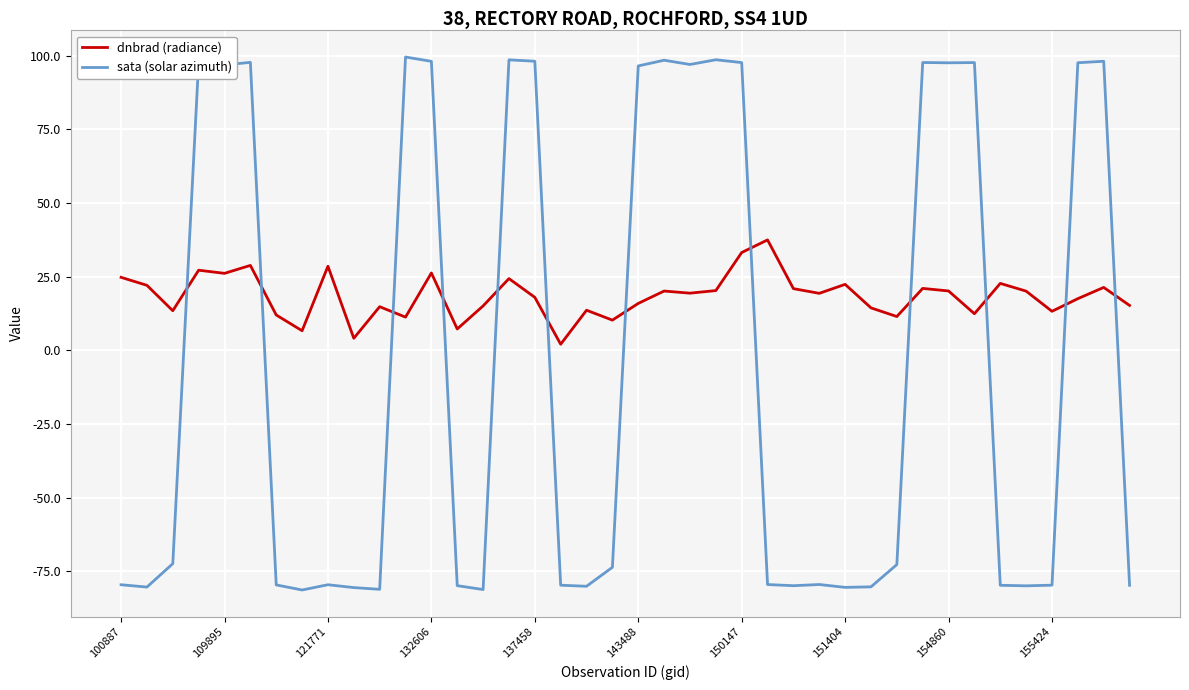

How many intersections are there between dnbrad (radiance) and sata (solar azimuth)?

12